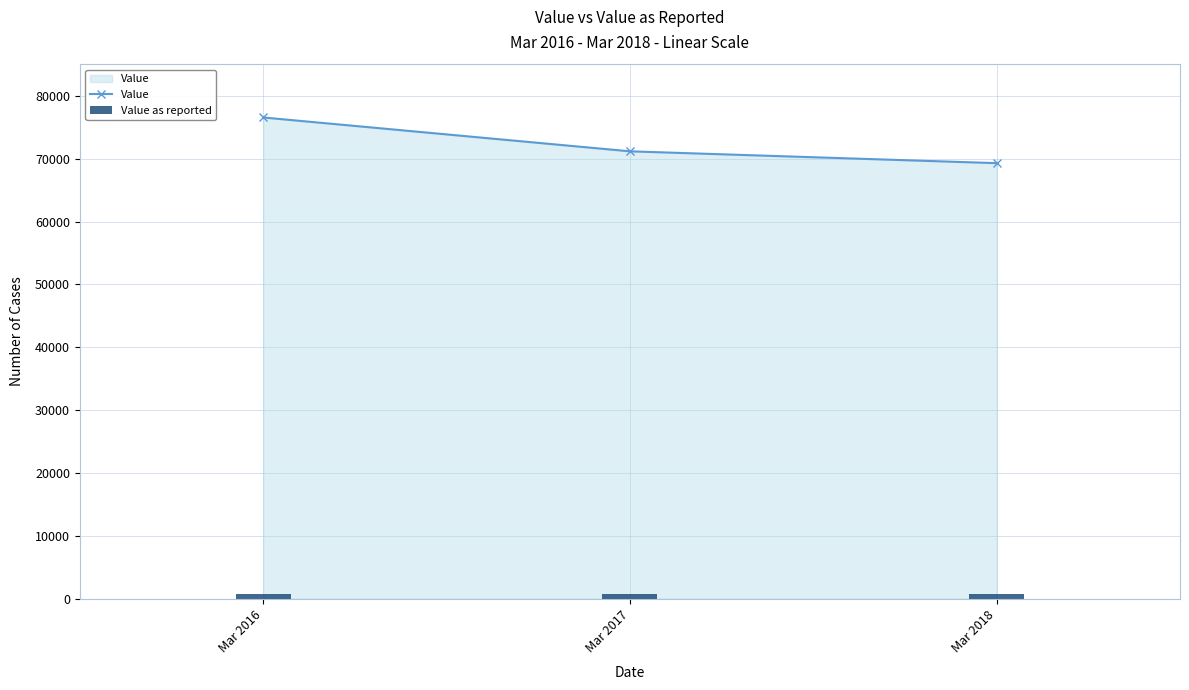

The value of Value at Mar 2018 is 69297.0. True or false?

True